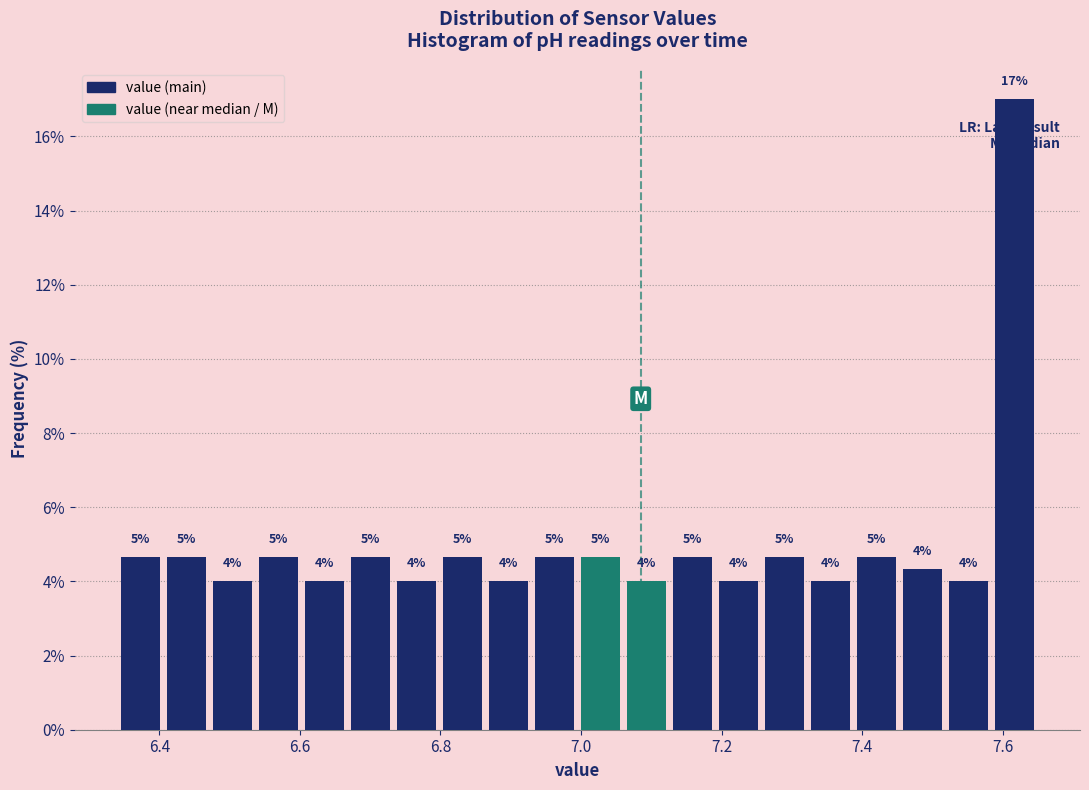

Read against the x-axis, roughly where is the centre of the tallest bar?

7.62